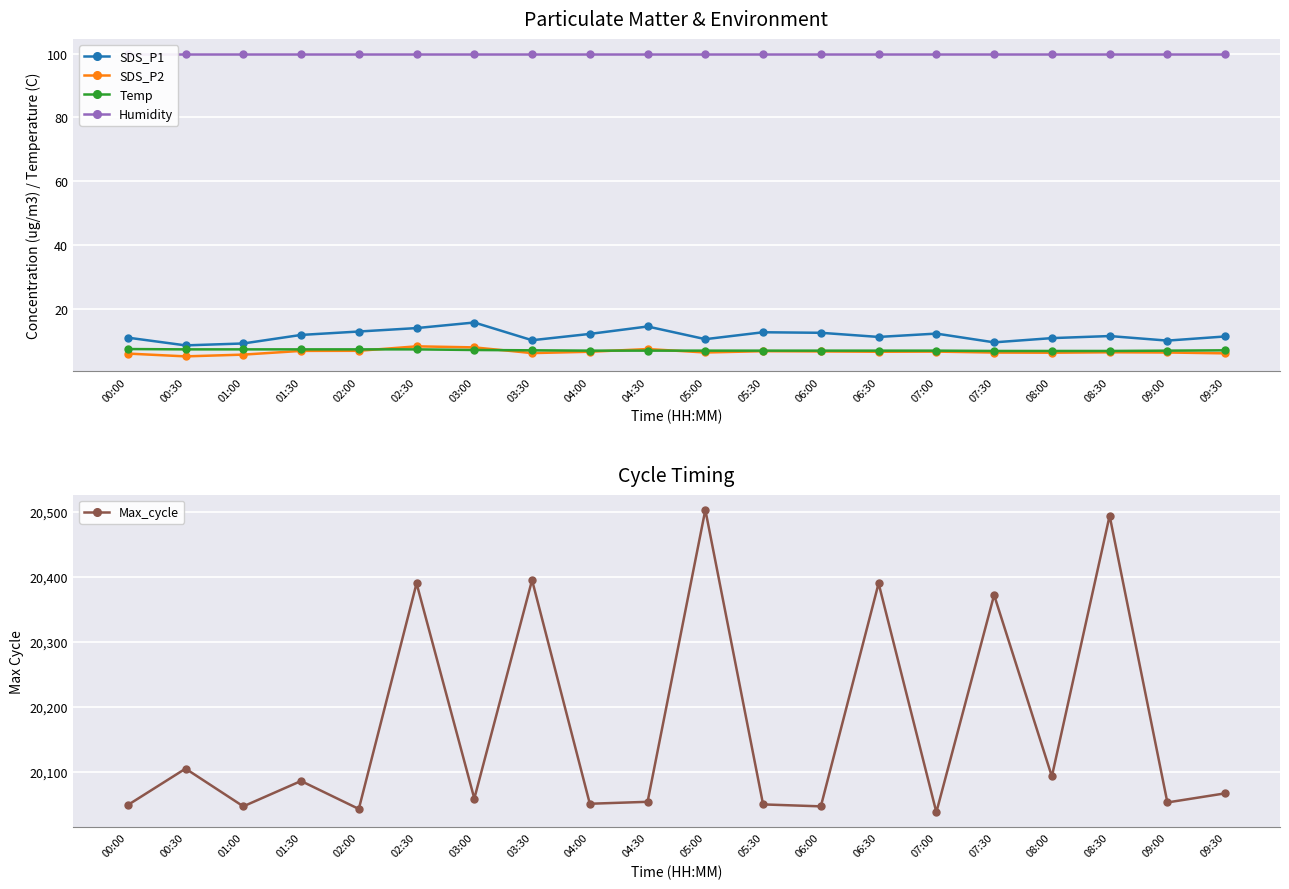

List the labels in order of Humidity value, largest first.

00:00, 00:30, 01:00, 01:30, 02:00, 02:30, 03:00, 03:30, 04:00, 04:30, 05:00, 05:30, 06:00, 06:30, 07:00, 07:30, 08:00, 08:30, 09:00, 09:30